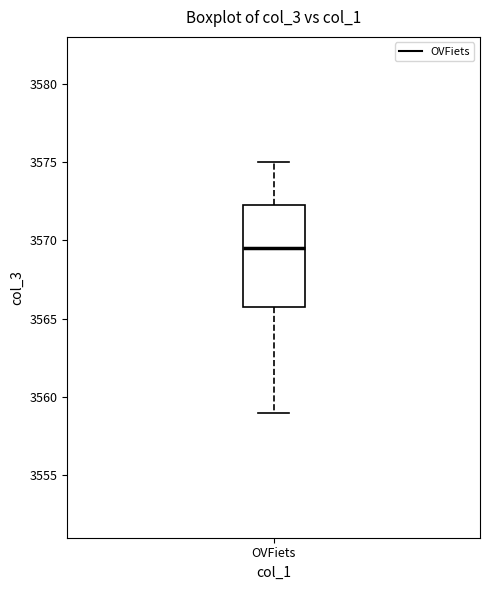

Transcribe this box plot: give where the median line is, the range the box spans, and where the two whiskers end, as read against the y-axis. The values are not printed on the chart, so give them approximately, as read against the axis.

median 3569.5, box 3566.0 to 3572.5, whiskers 3559.0 to 3575.0